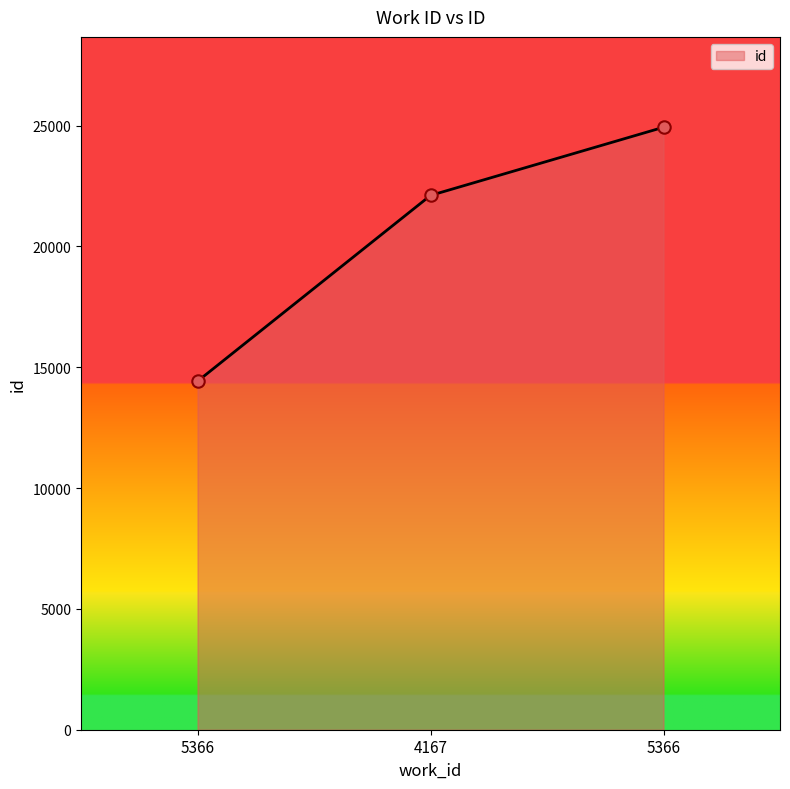

What is the change in value from 5366 to 5366?

+10510